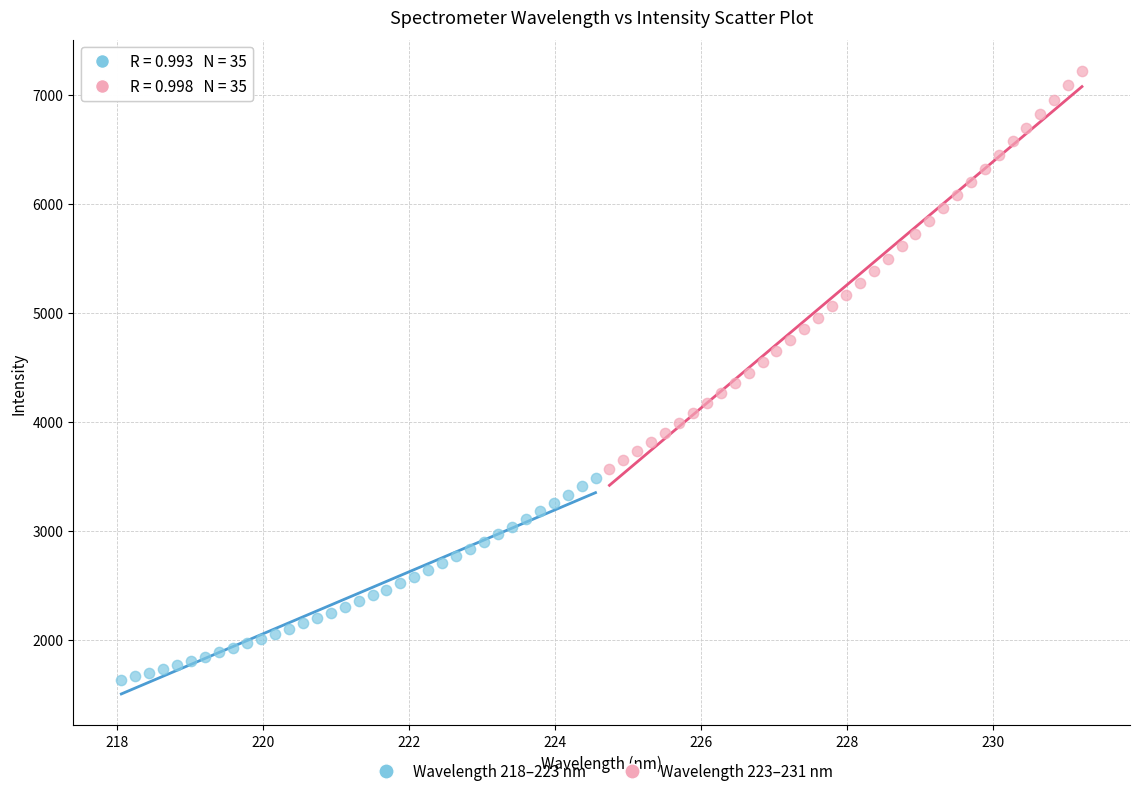

Which series has the widest spread of Y values?

Wavelength 223–231 nm